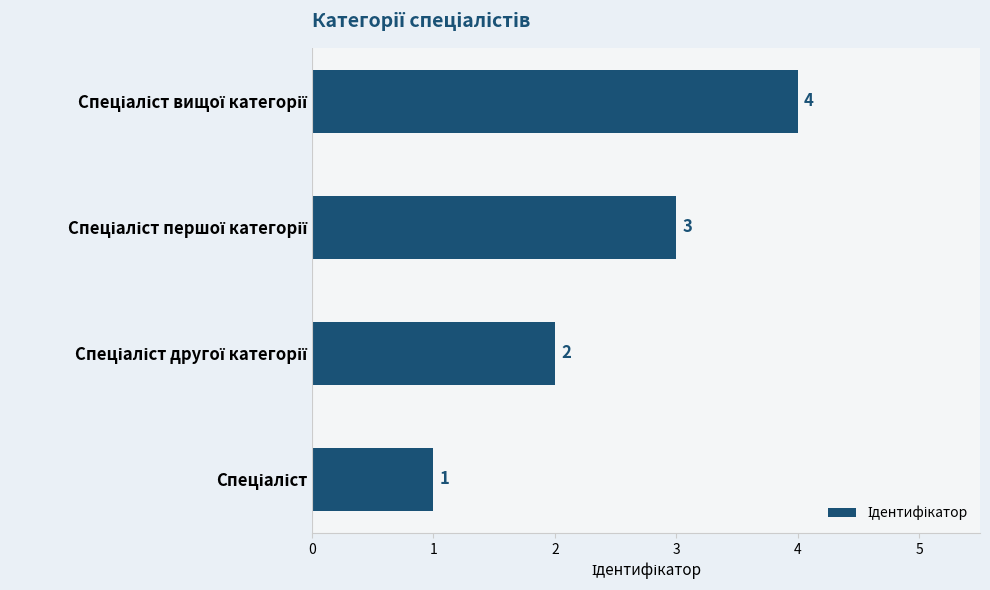

What is the sum of all values?

10